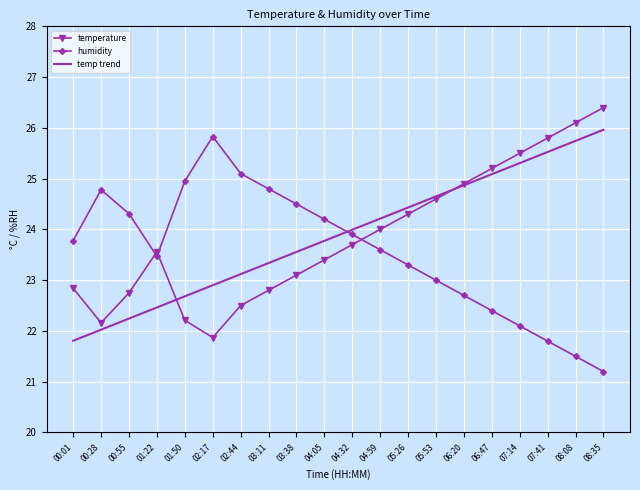

What position from the left is 01:50?

5